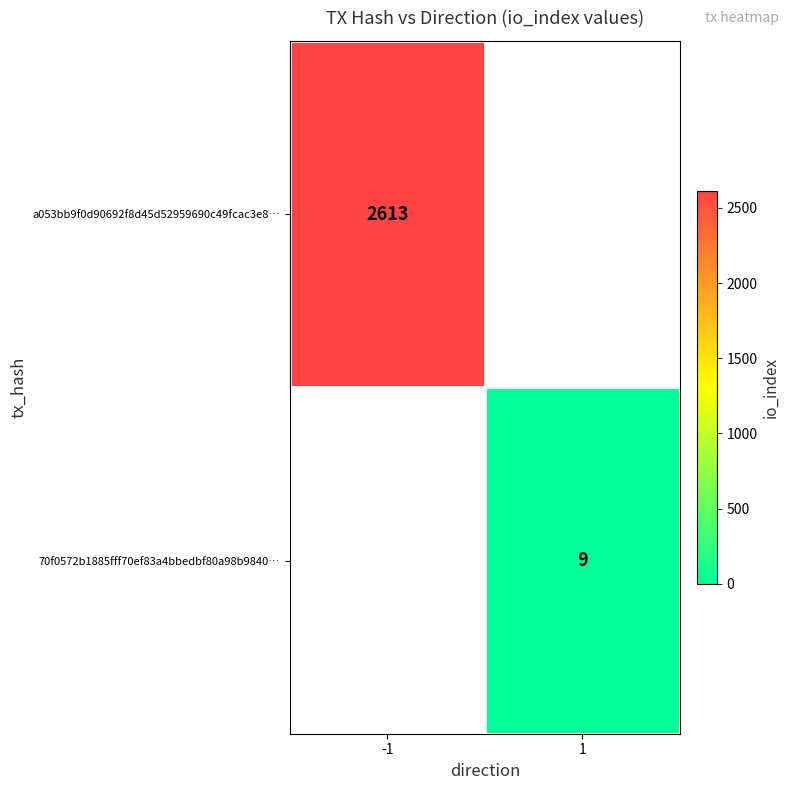

What is the smallest value displayed?

9.0